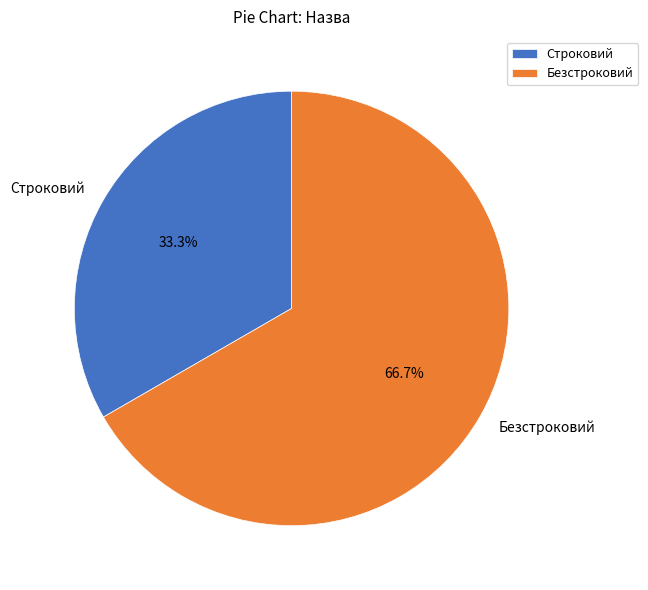

How many slices are in this pie chart?

2